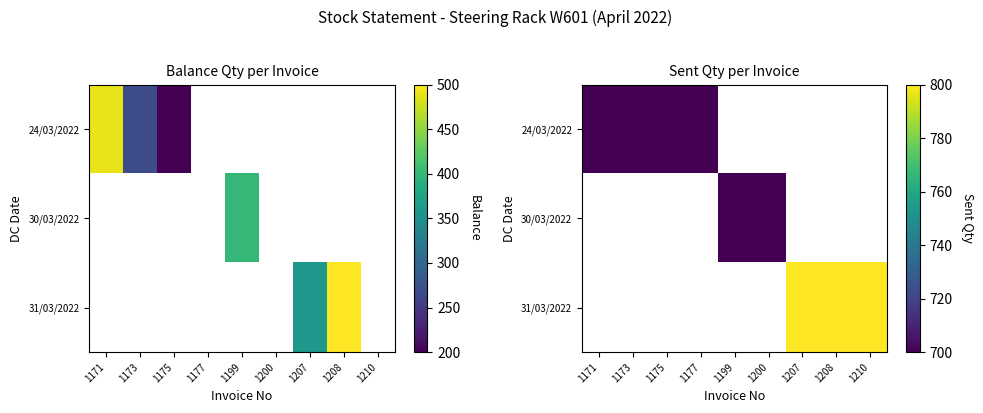

At how many categories does at least one series exceed 732?

3